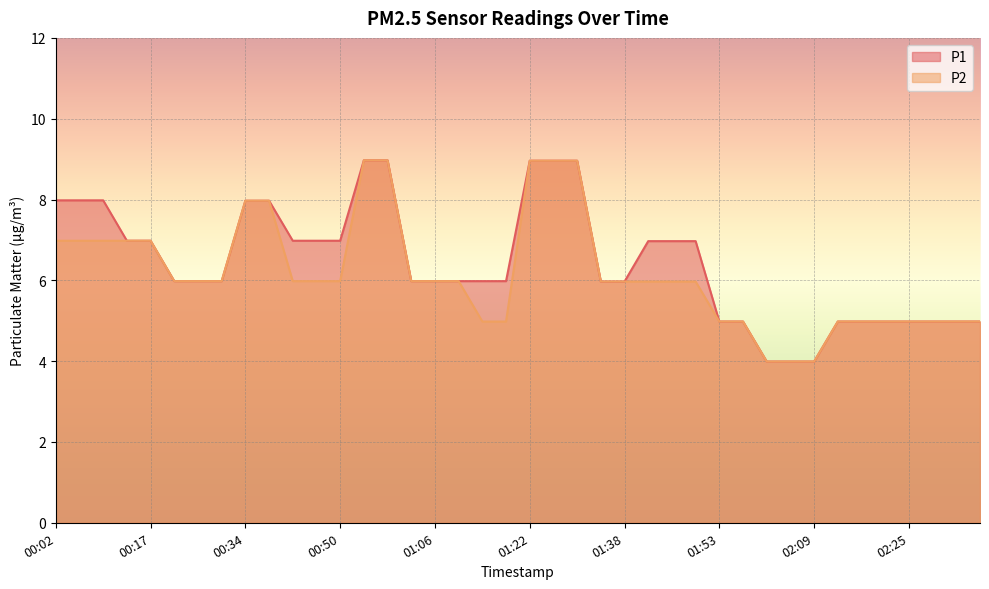

List the series in order of their overall mean, highest first.

P1, P2